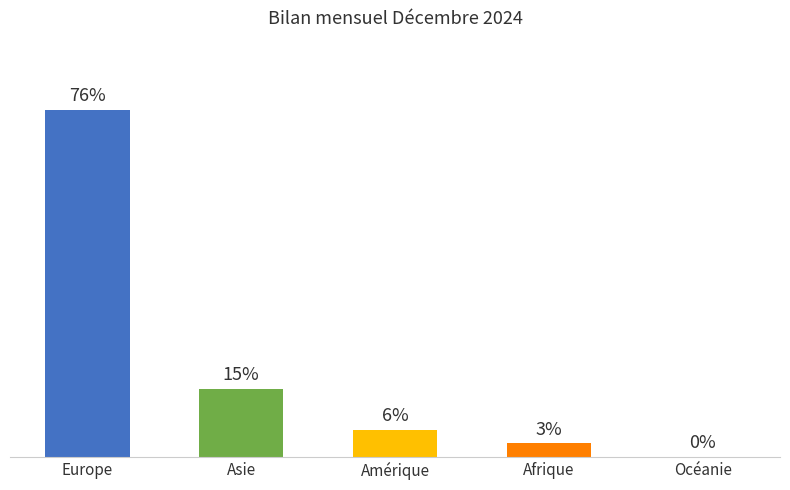

Between Afrique and Asie, which is larger?

Asie